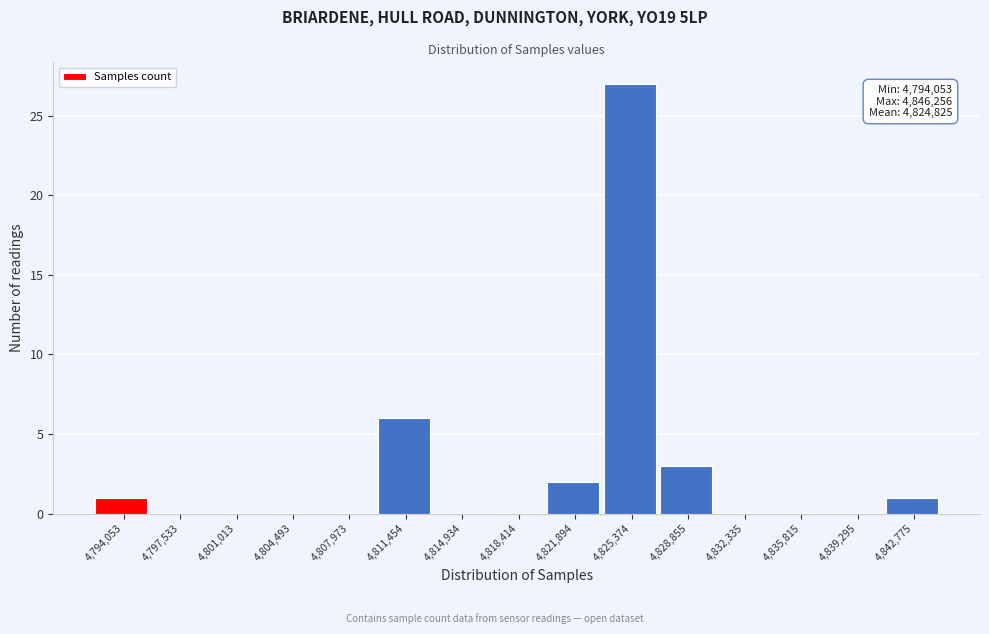

Reading left to right, list all the values displayed in this chart.

4,794,053=1	4,797,533=0	4,801,013=0	4,804,493=0	4,807,973=0	4,811,454=6	4,814,934=0	4,818,414=0	4,821,894=2	4,825,374=27	4,828,855=3	4,832,335=0	4,835,815=0	4,839,295=0	4,842,775=1